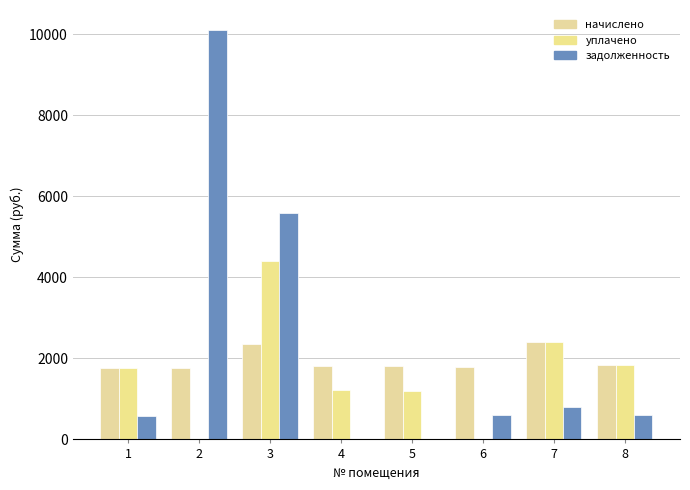

How many categories are shown in the chart?

8